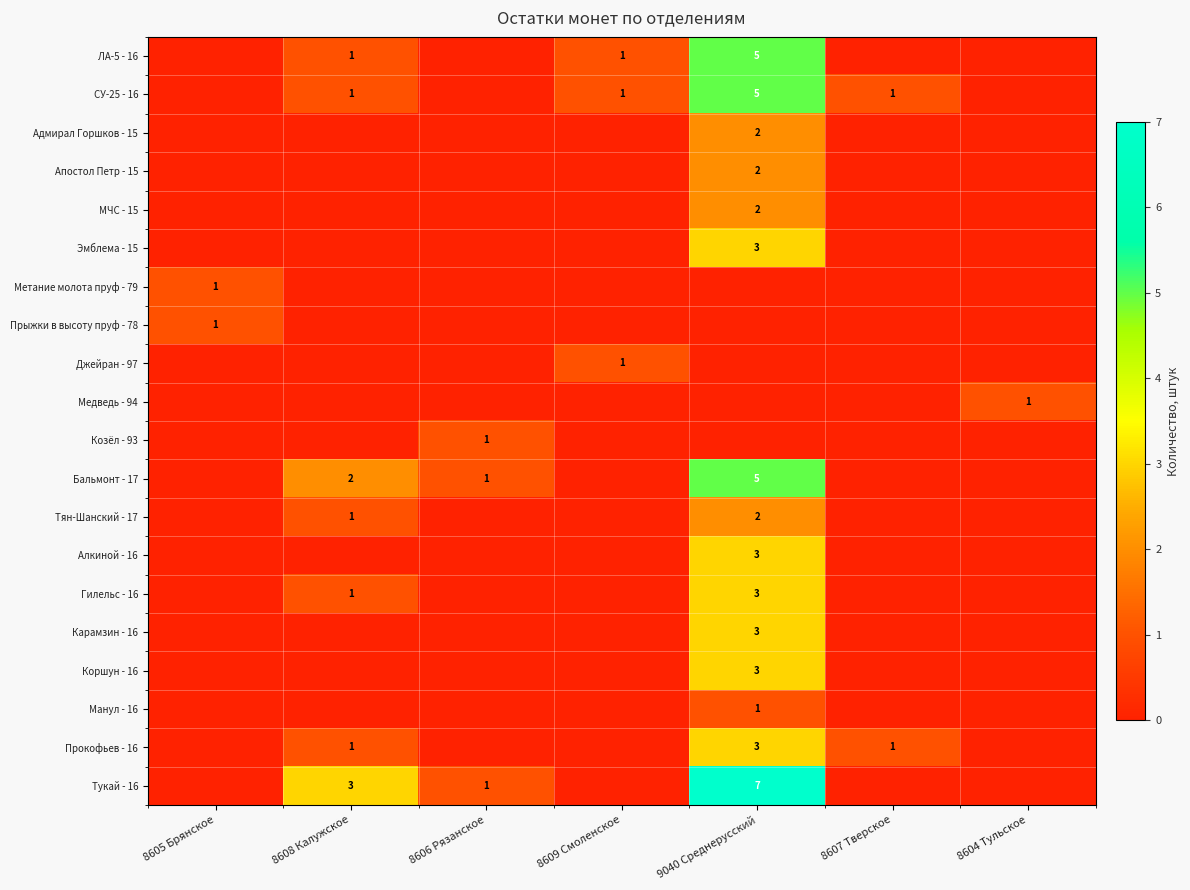

What is the difference between the Тукай - 16 values at 8606 Рязанское and 9040 Среднерусский?

6